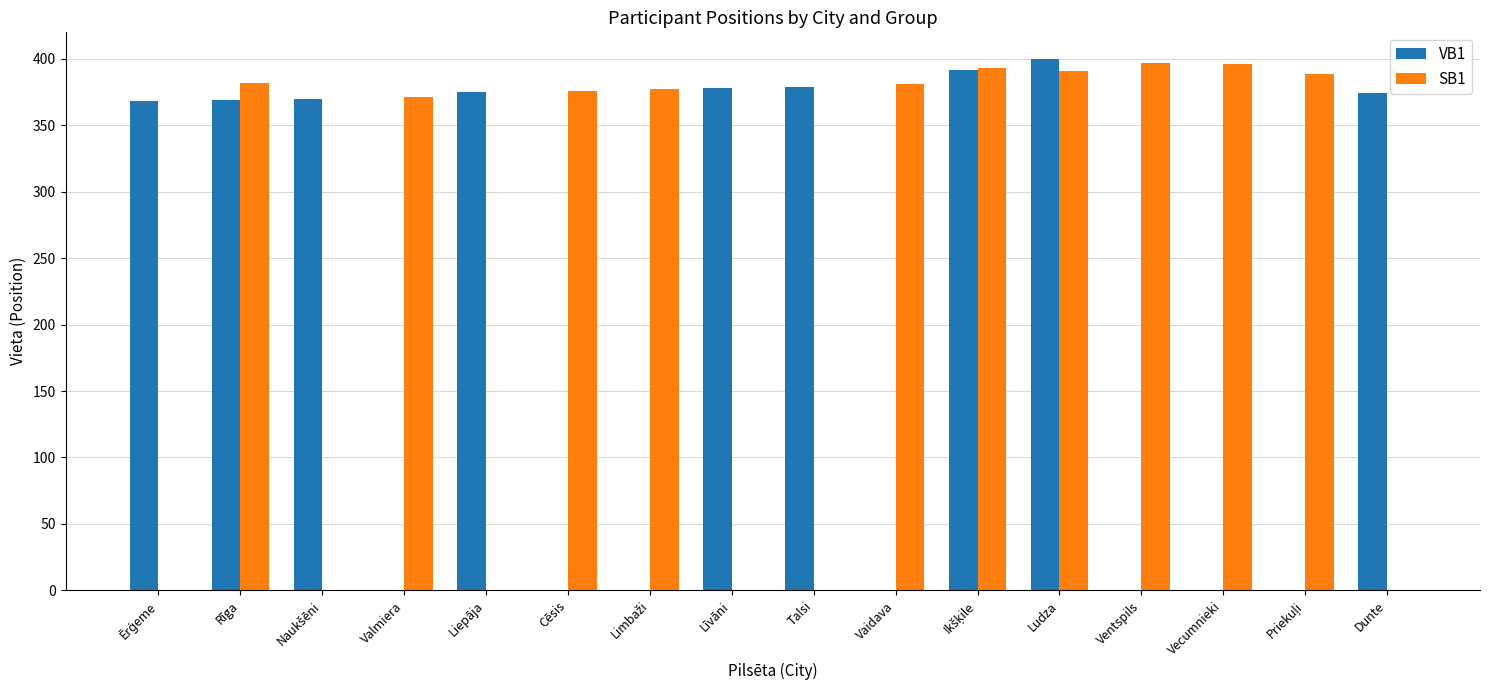

What is the sum of all VB1 values?

3405